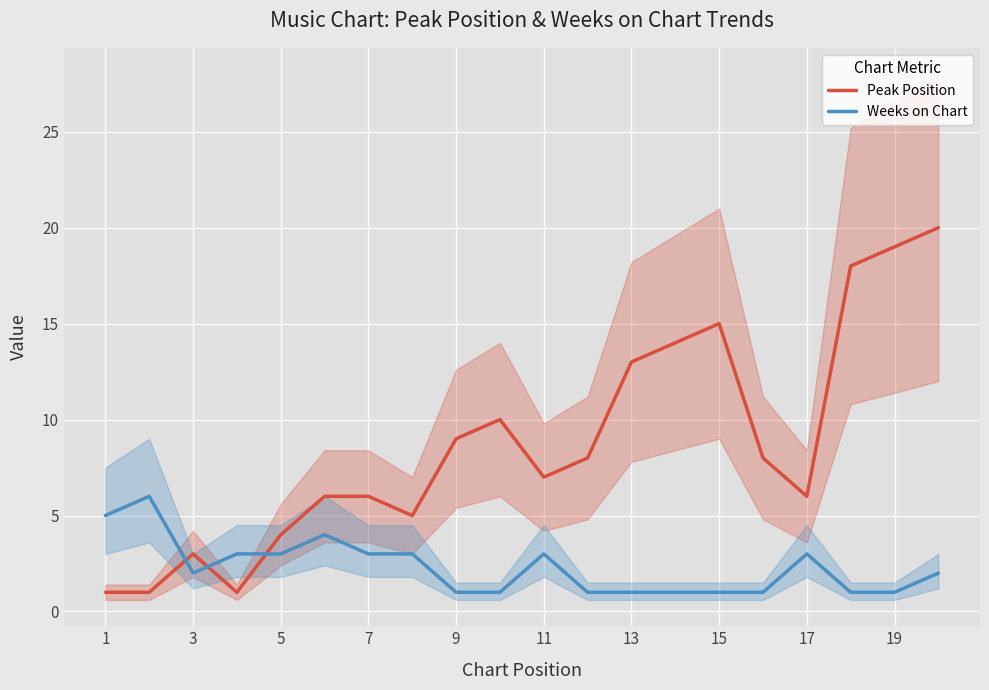

Which label corresponds to the smallest value in the chart?

1